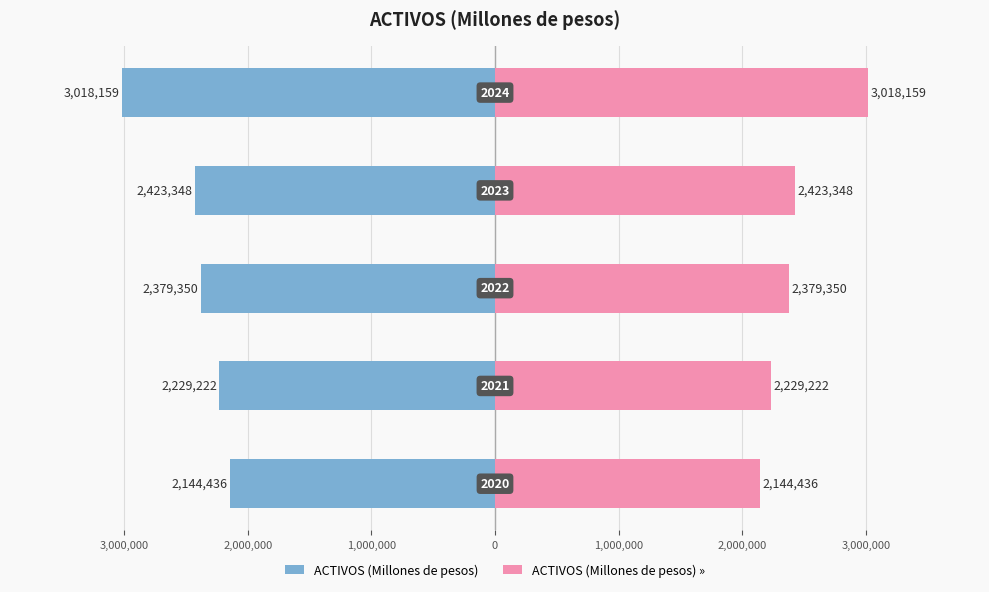

Which series has the largest total across all categories?

ACTIVOS (Millones de pesos) »